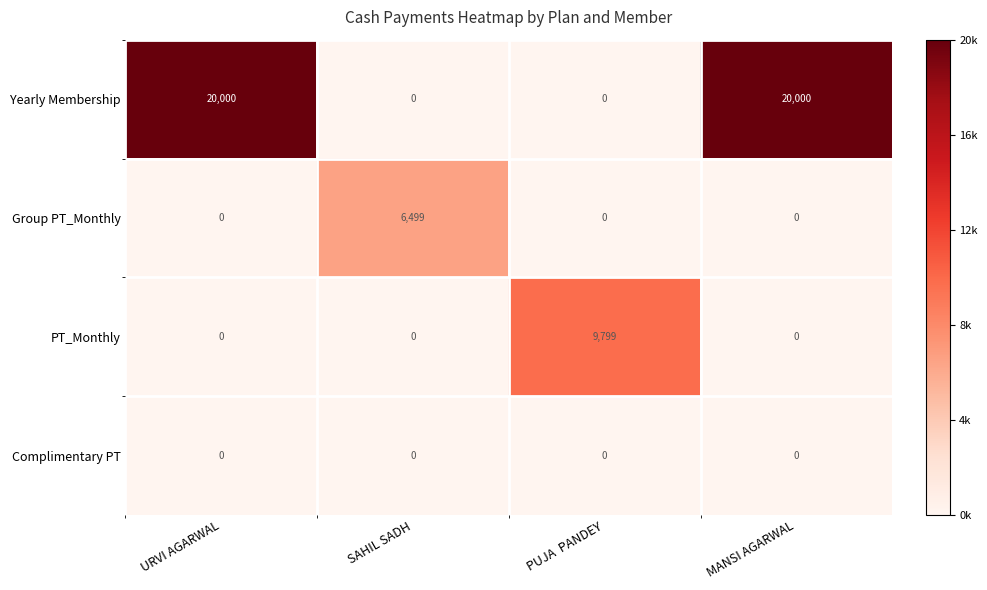

What is the total value across all series at MANSI AGARWAL?

20000